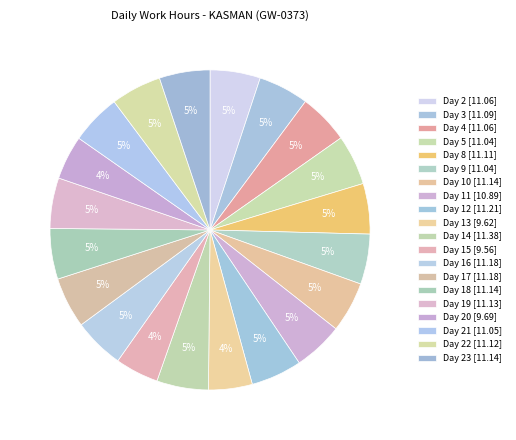

Rank the categories by value from highest to lowest.

Day 14, Day 12, Day 16, Day 17, Day 10, Day 18, Day 23, Day 19, Day 22, Day 8, Day 3, Day 2, Day 4, Day 21, Day 5, Day 9, Day 11, Day 20, Day 13, Day 15